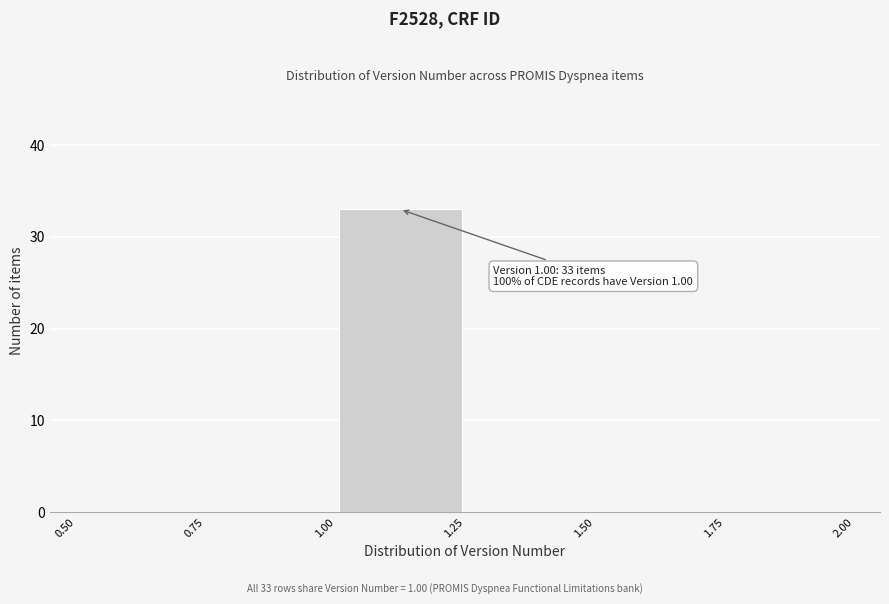

Which range on the x-axis has the tallest bar?

1.00 to 1.25